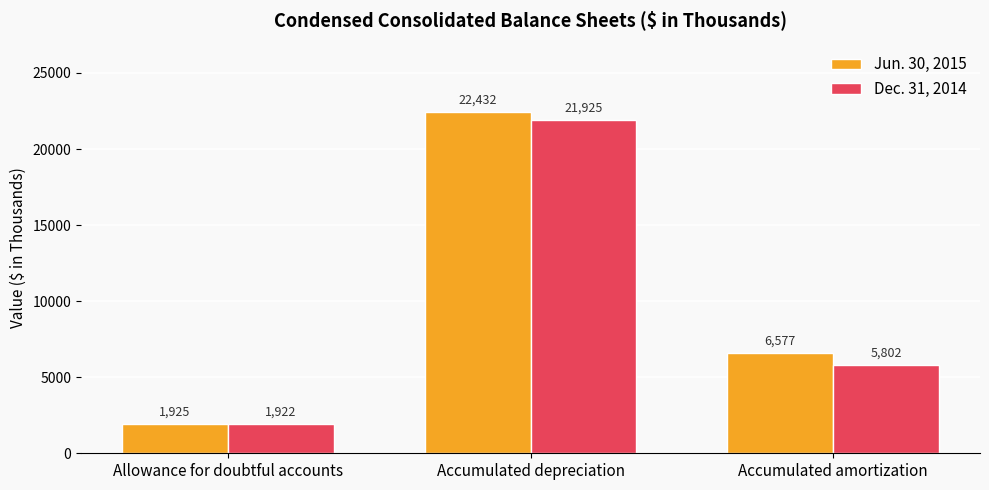

At Allowance for doubtful accounts, list the series in order from largest to smallest.

Jun. 30, 2015, Dec. 31, 2014